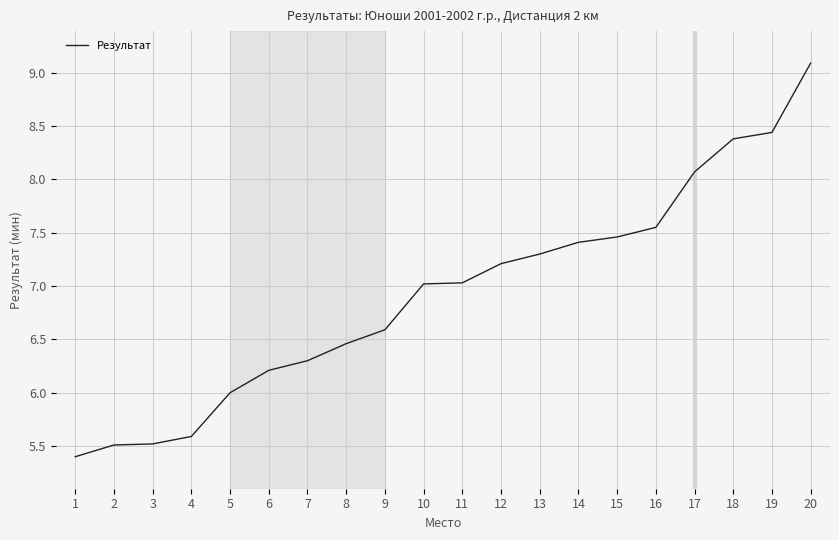

Between 9 and 3, which is larger?

9